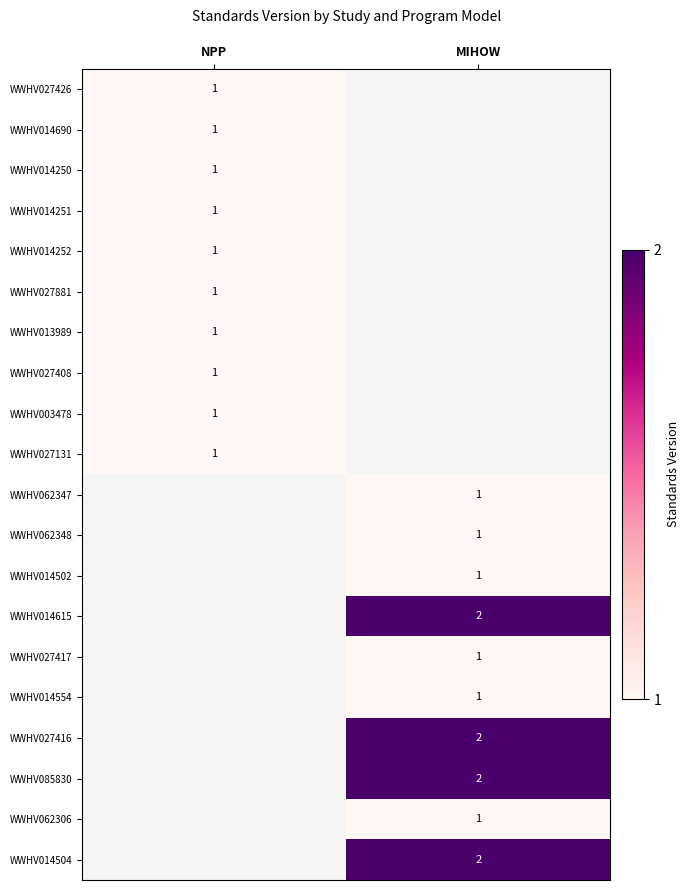

The WWHV027426 series shows 0 at NPP. True or false?

False